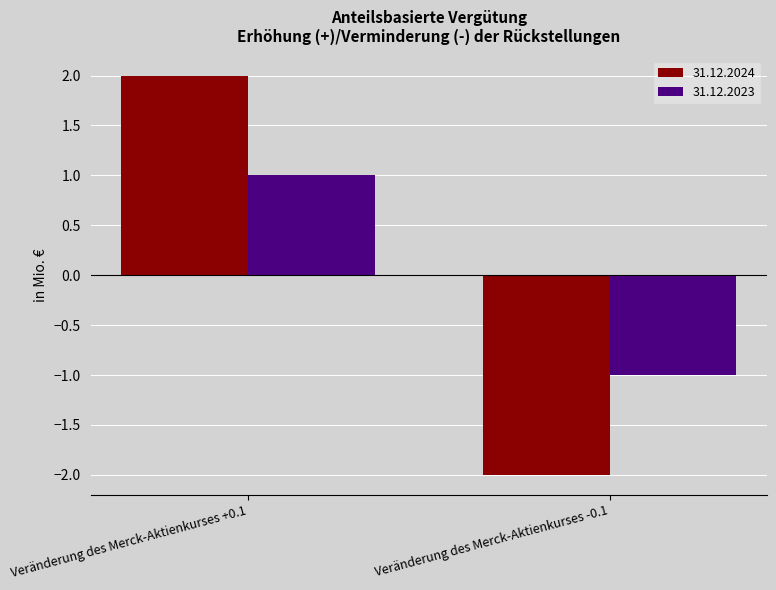

Which series changed the most between Veränderung des Merck-Aktienkurses +0.1 and Veränderung des Merck-Aktienkurses -0.1?

31.12.2024